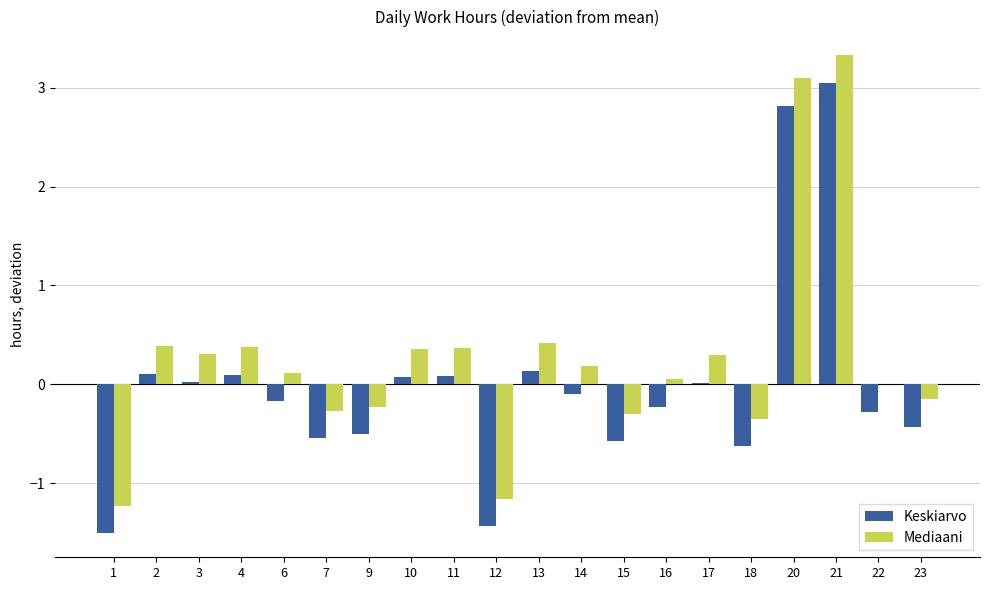

Are the bars horizontal?

No